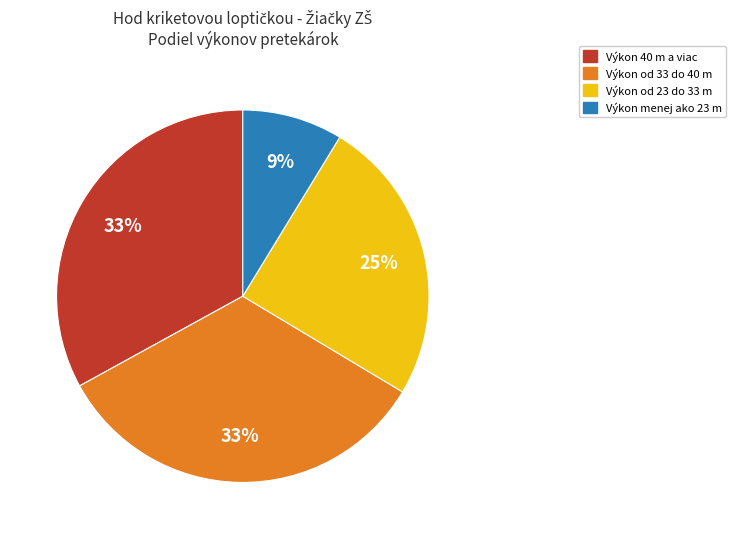

Is there any slice that represents more than half of the pie?

No